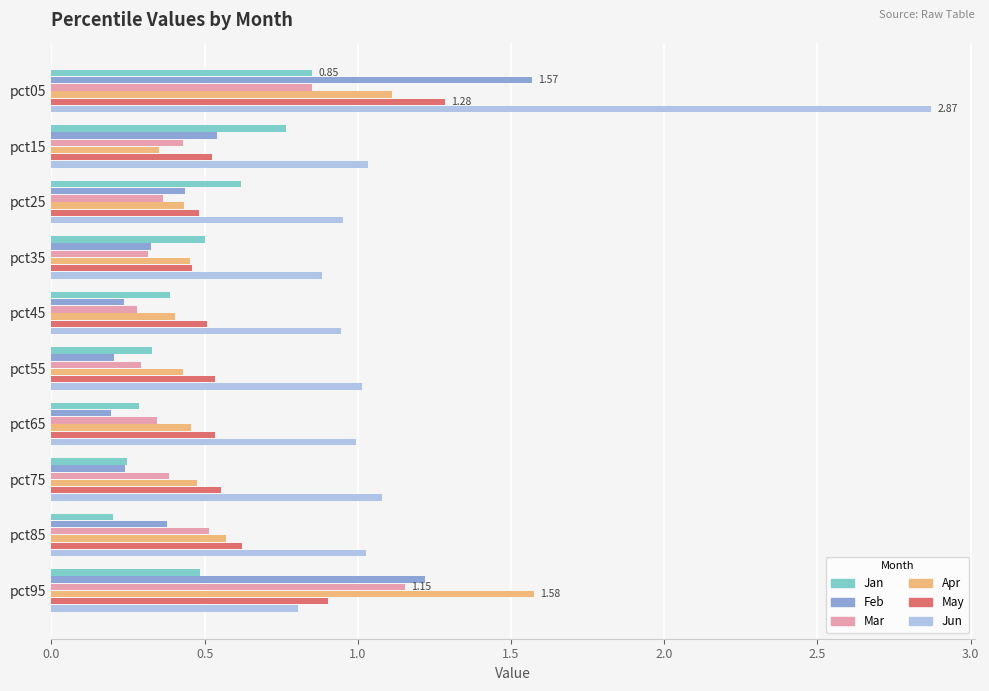

Which series has the largest total across all categories?

Jun